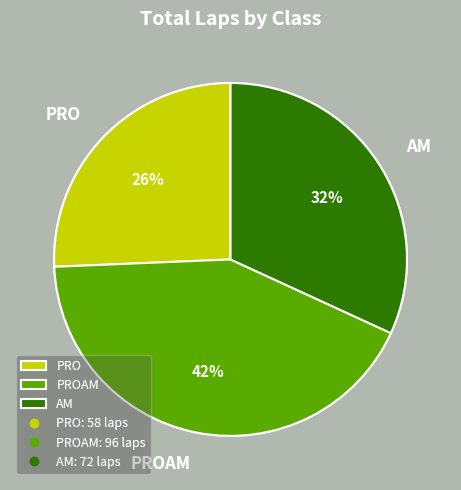

Which slice is the smallest?

PRO